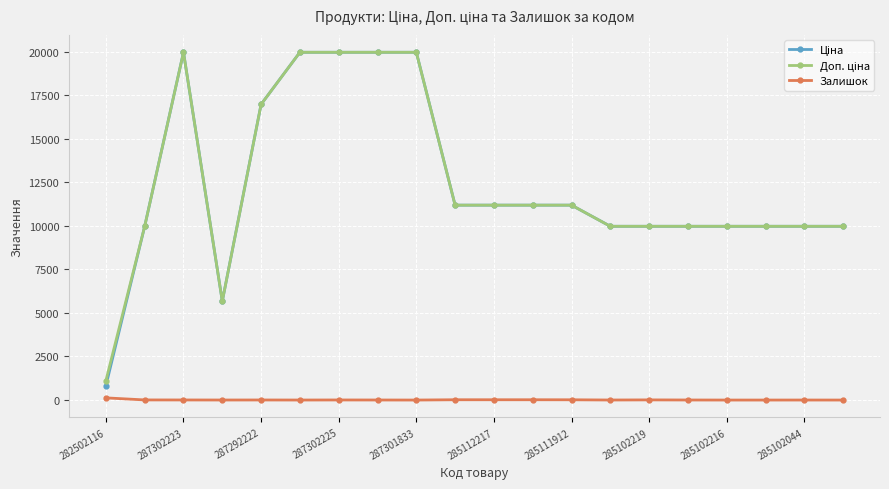

True or false: Залишок has more than 1 points higher than both neighbors.

True